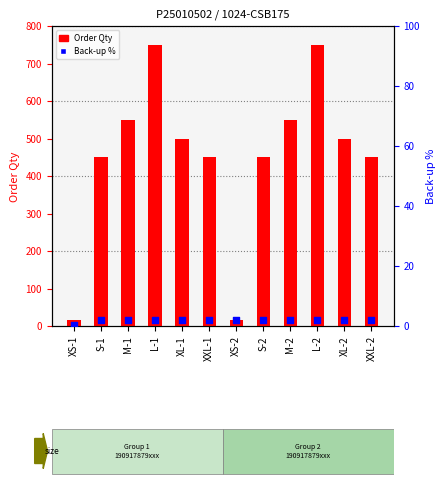

What are all the series names shown in the legend?

Order Qty, Backup %